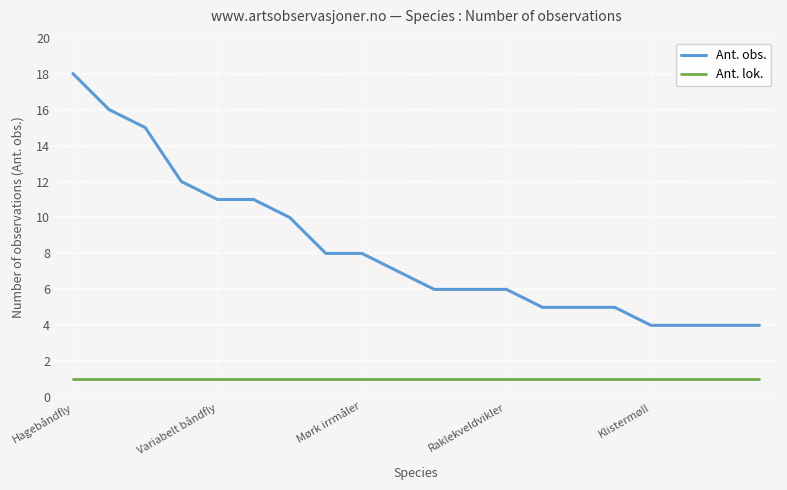

True or false: Ant. lok. and Ant. obs. intersect in this chart.

False